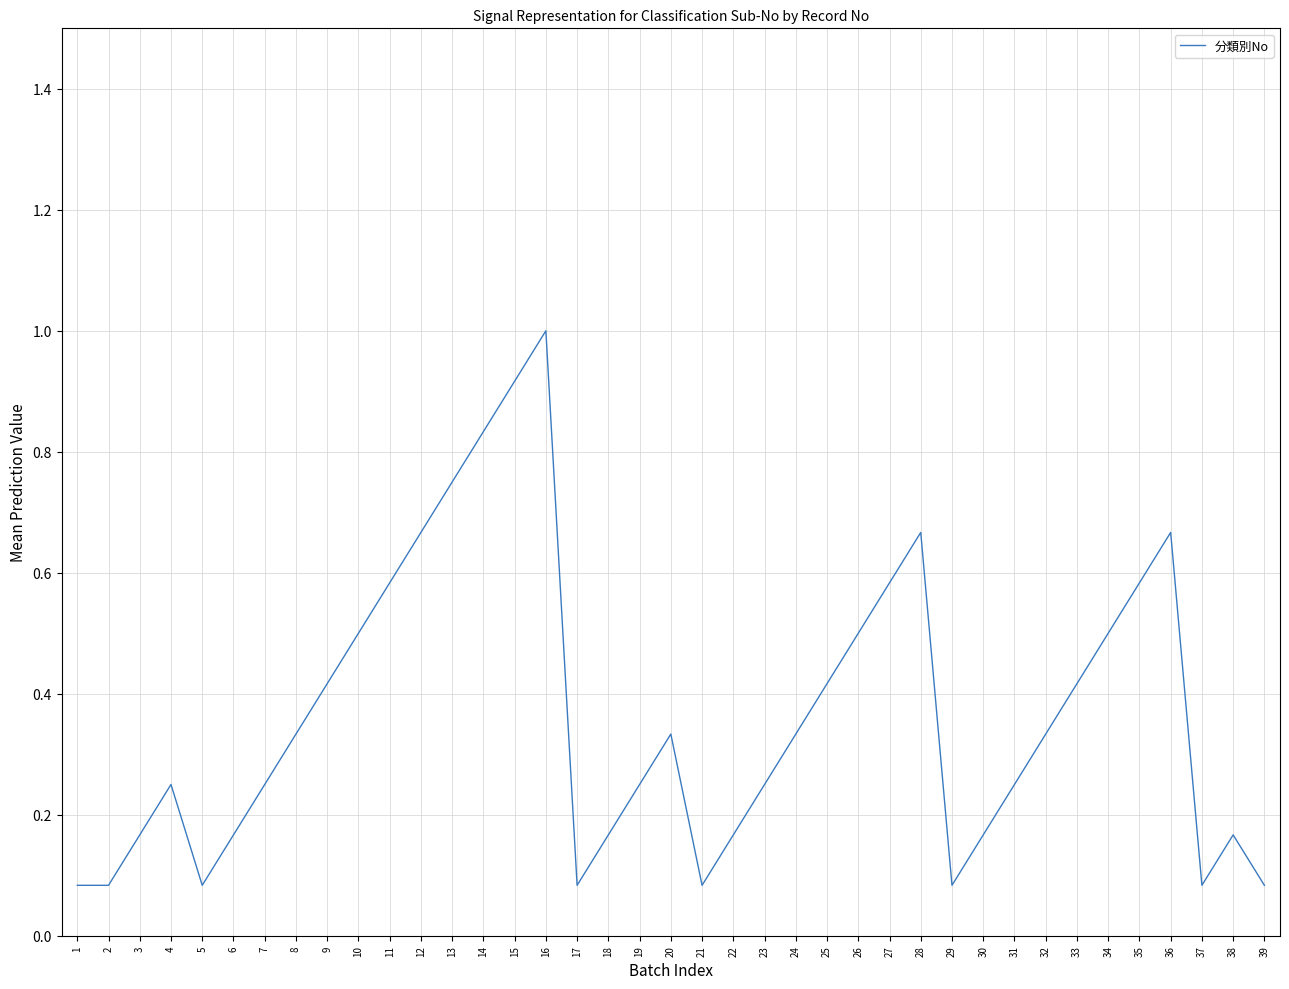

How many lines are shown in the chart?

1